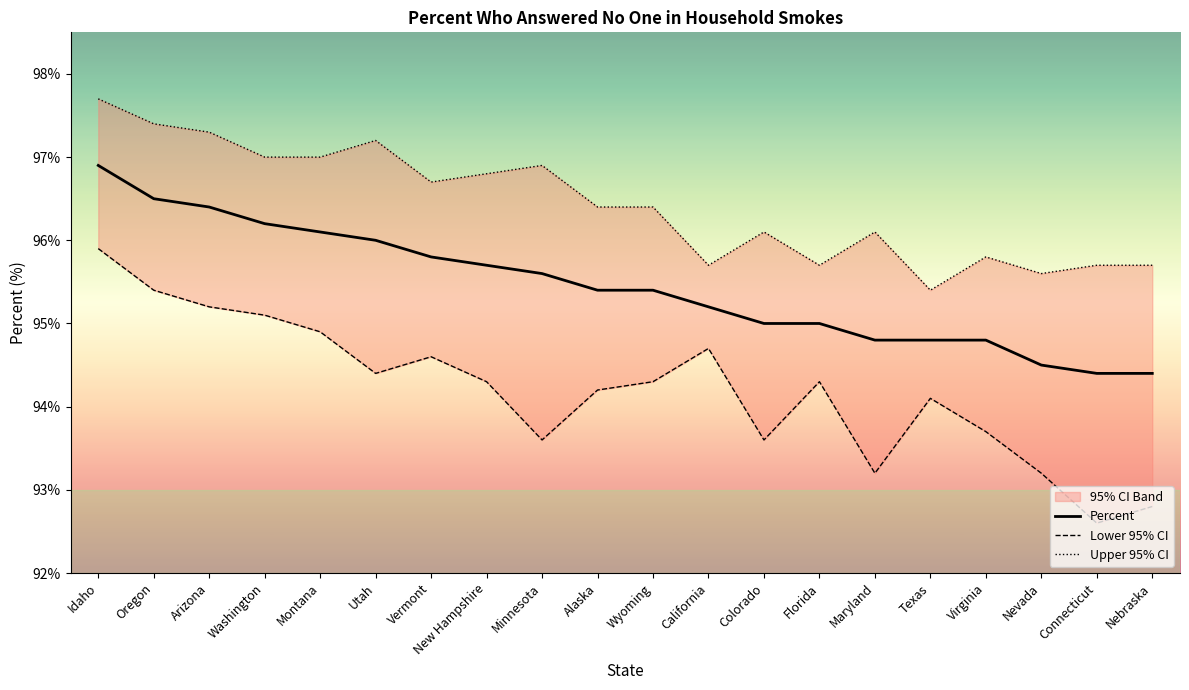

Is it true that Upper 95% CI equals 151.4 at California?

False